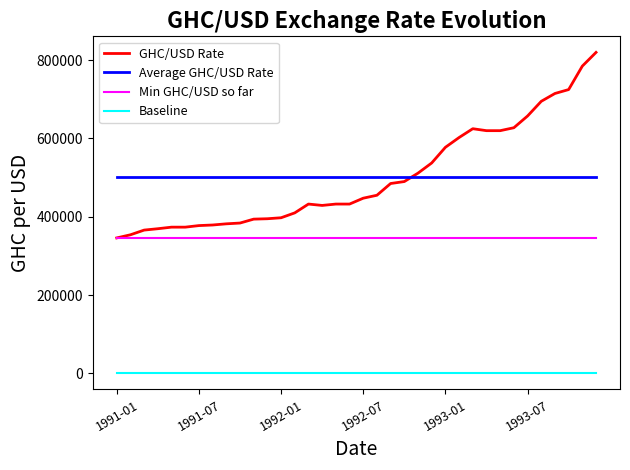

Which series has the widest spread of values?

GHC/USD Rate